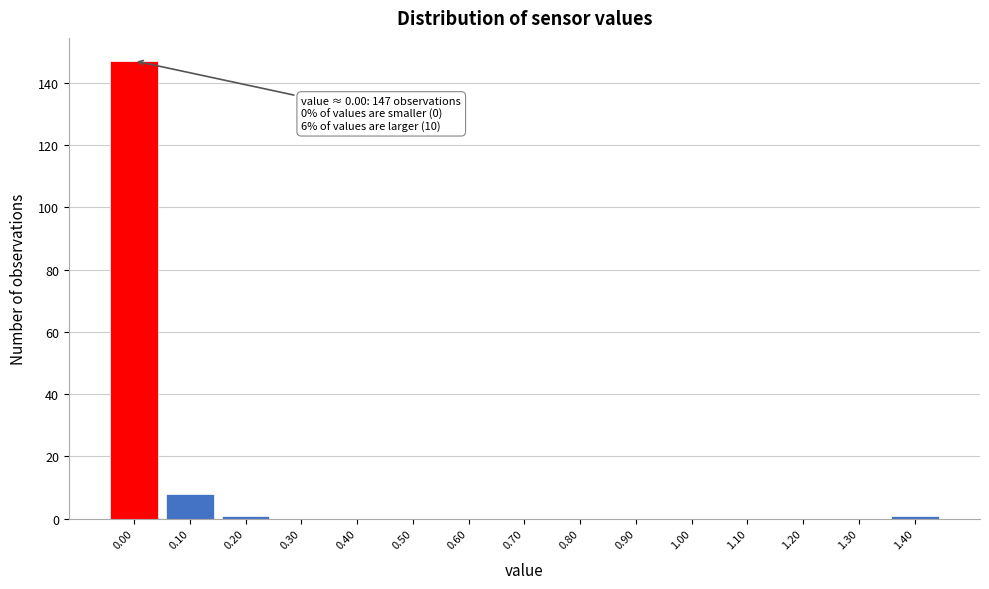

Reading left to right, transcribe all the data shown in this chart.

0.00=147	0.10=8	0.20=1	0.30=0	0.40=0	0.50=0	0.60=0	0.70=0	0.80=0	0.90=0	1.00=0	1.10=0	1.20=0	1.30=0	1.40=1